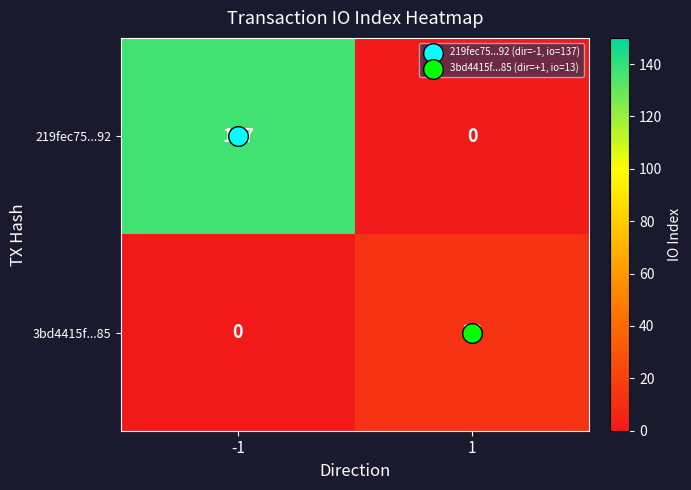

What is the greatest value displayed?

137